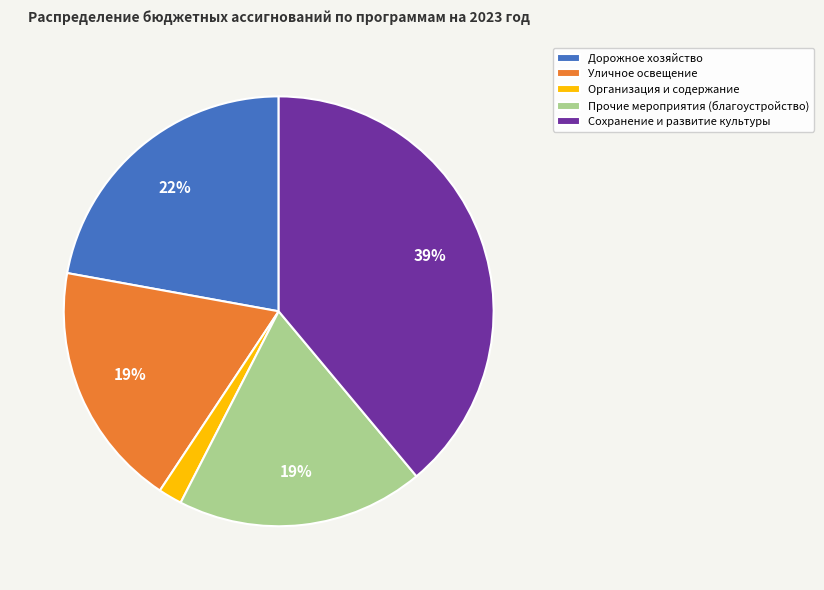

To the nearest percent, what percentage of the pie is Дорожное хозяйство?

22%